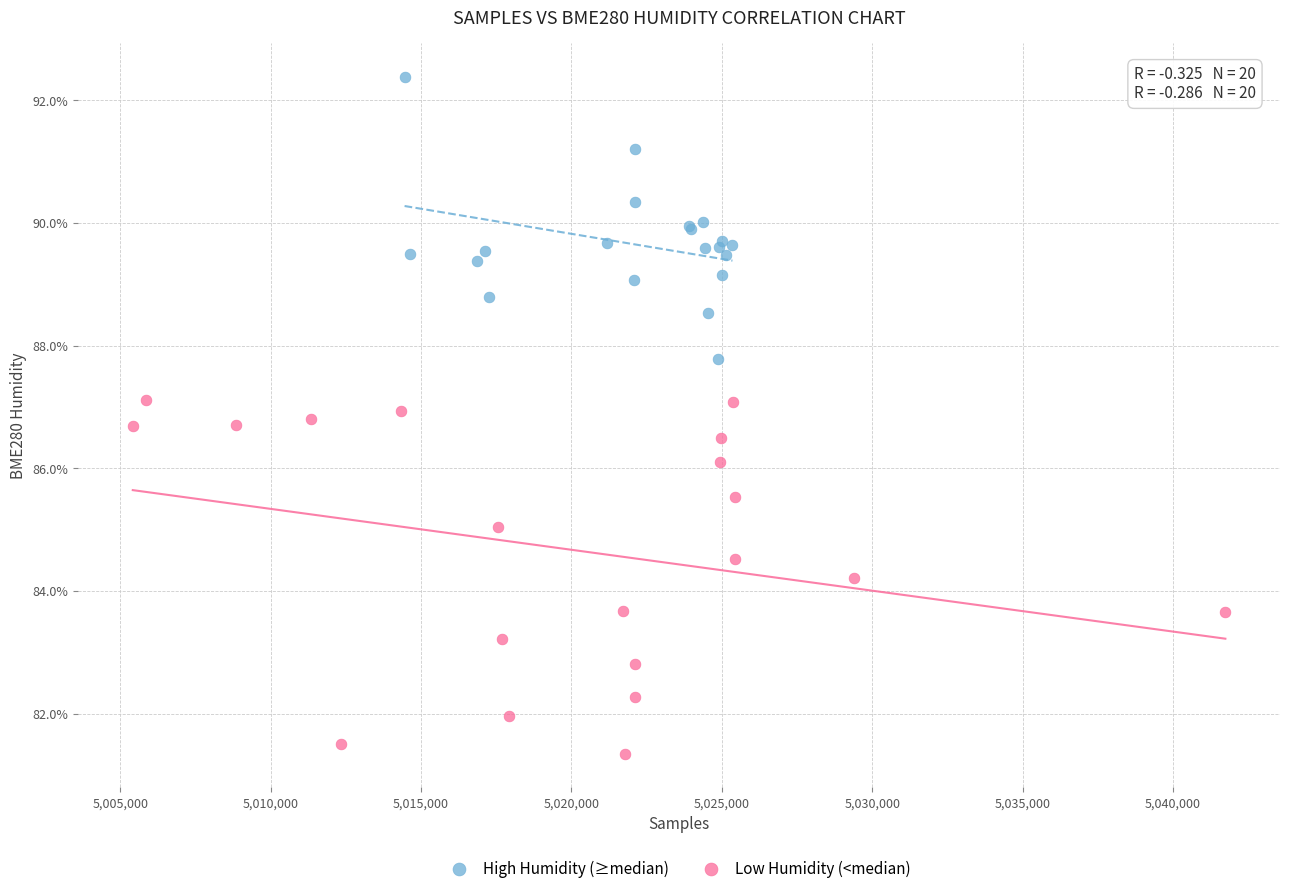

Which series contains the lowest Y value?

Low Humidity (<median)